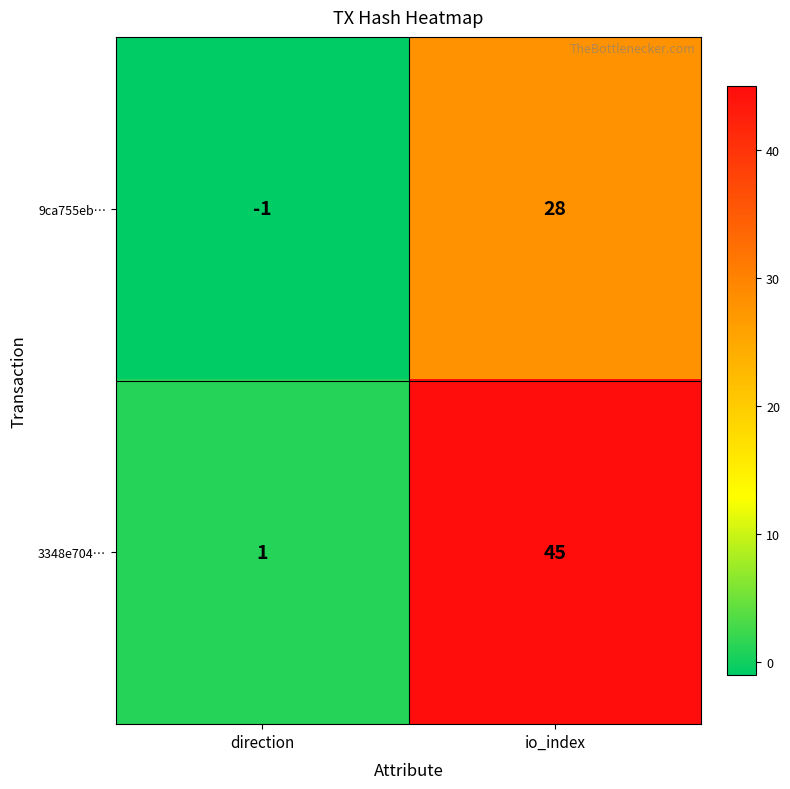

Rank the series by their average value, from lowest to highest.

9ca755eb…, 3348e704…